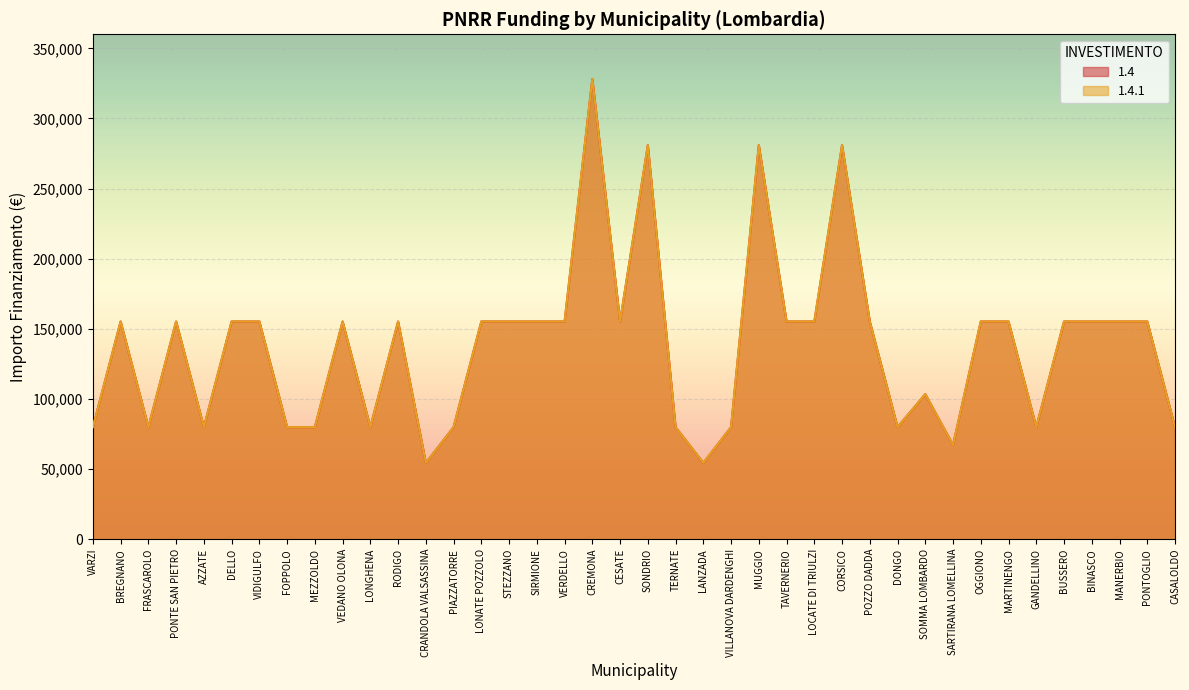

What is the difference between the 1.4.1 values at LONGHENA and MANERBIO?

75312